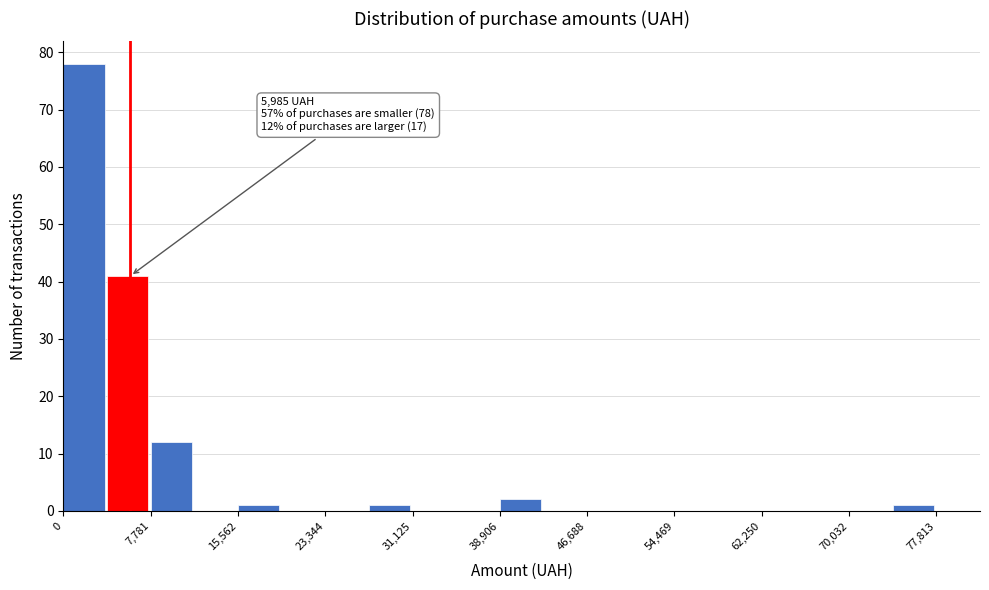

Read against the x-axis, roughly where is the centre of the tallest bar?

2000